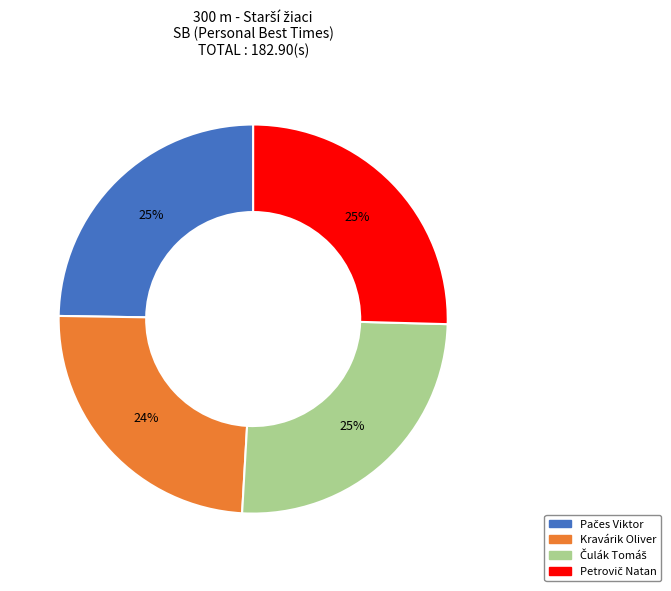

Does Kravárik Oliver account for over 50% of the chart?

No